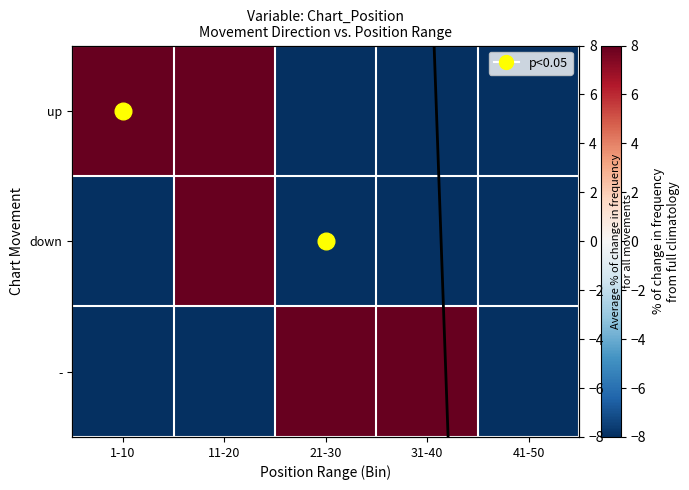

How many values in - are above zero?

2